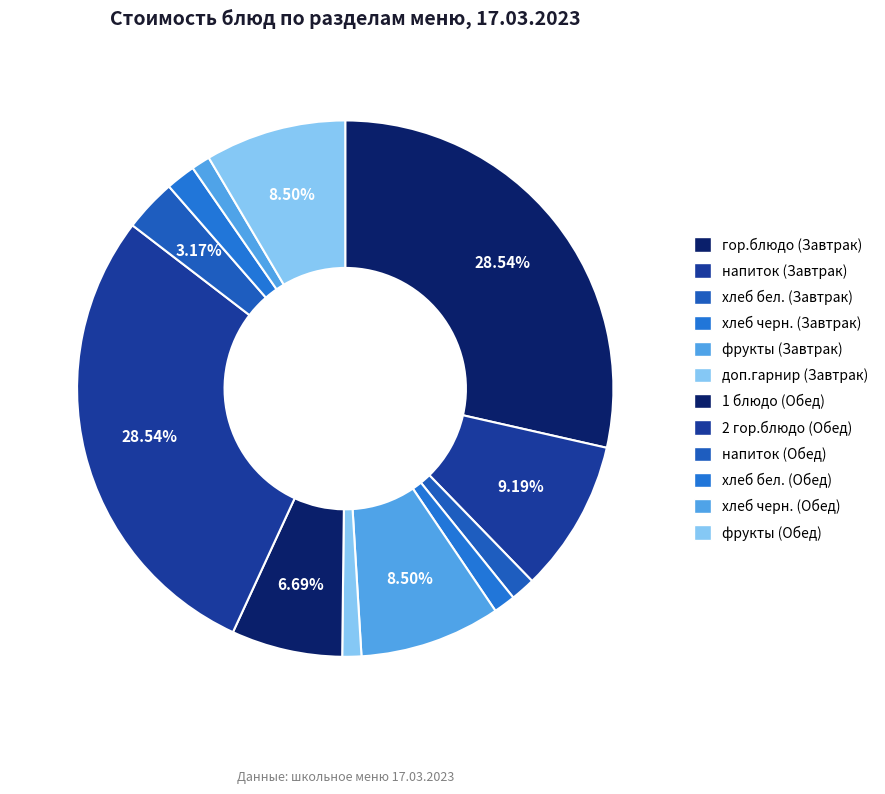

What portion of the pie excludes напиток (Обед)?

96.8%